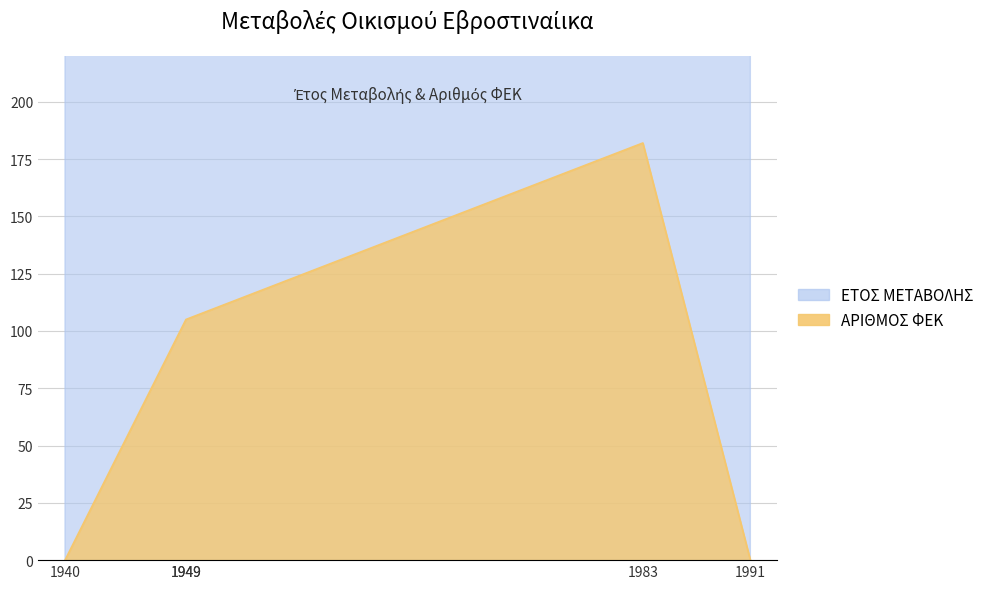

Which category has the lowest value in the ΑΡΙΘΜΟΣ ΦΕΚ series?

1940